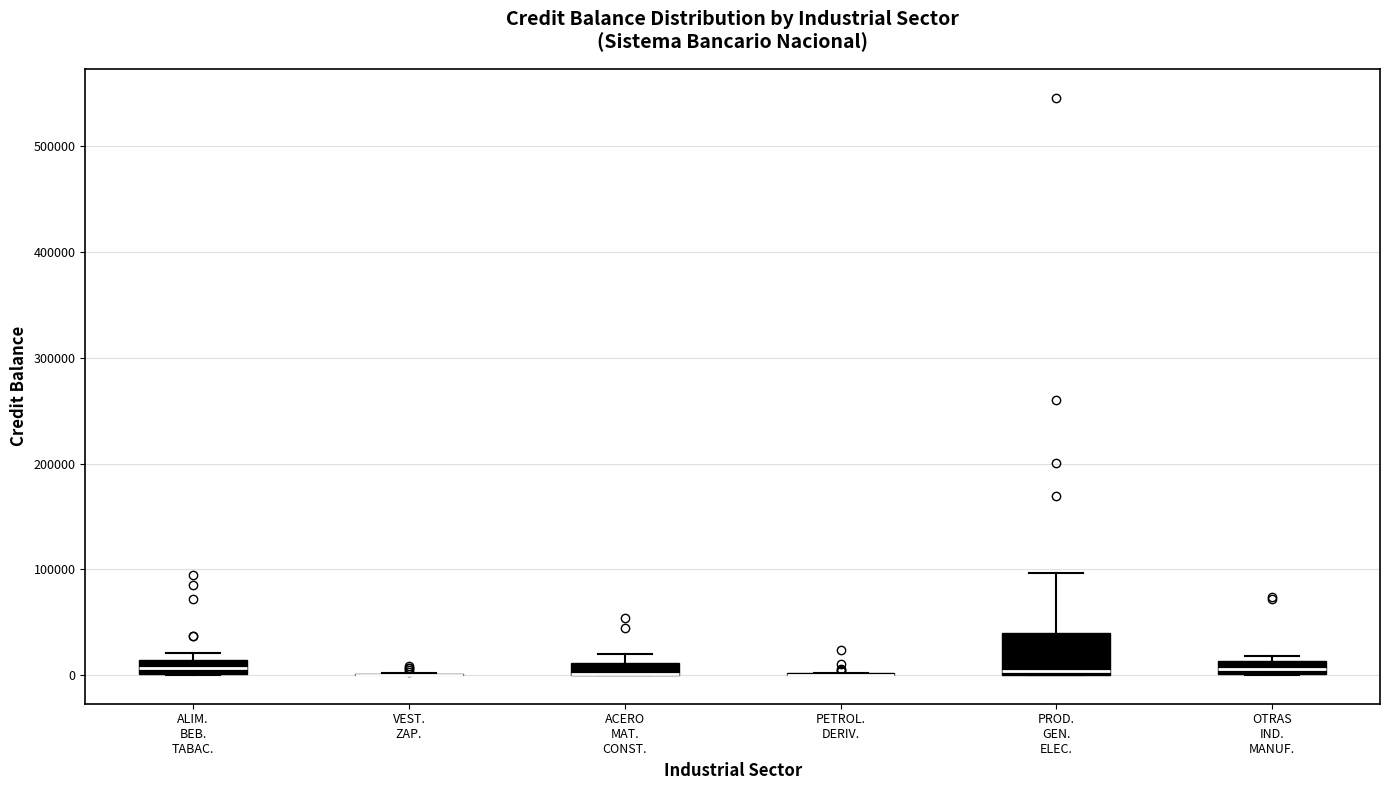

Comparing the boxes themselves (not the whiskers), which one is the tallest?

PROD. GEN. ELEC.